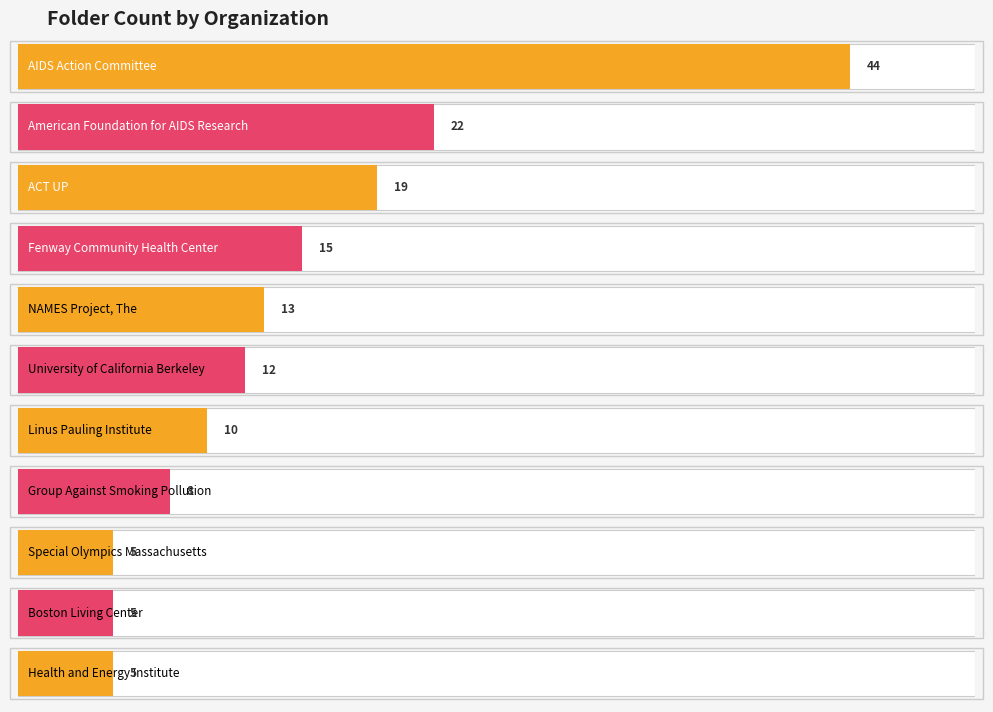

What position from the left is Special Olympics Massachusetts?

9